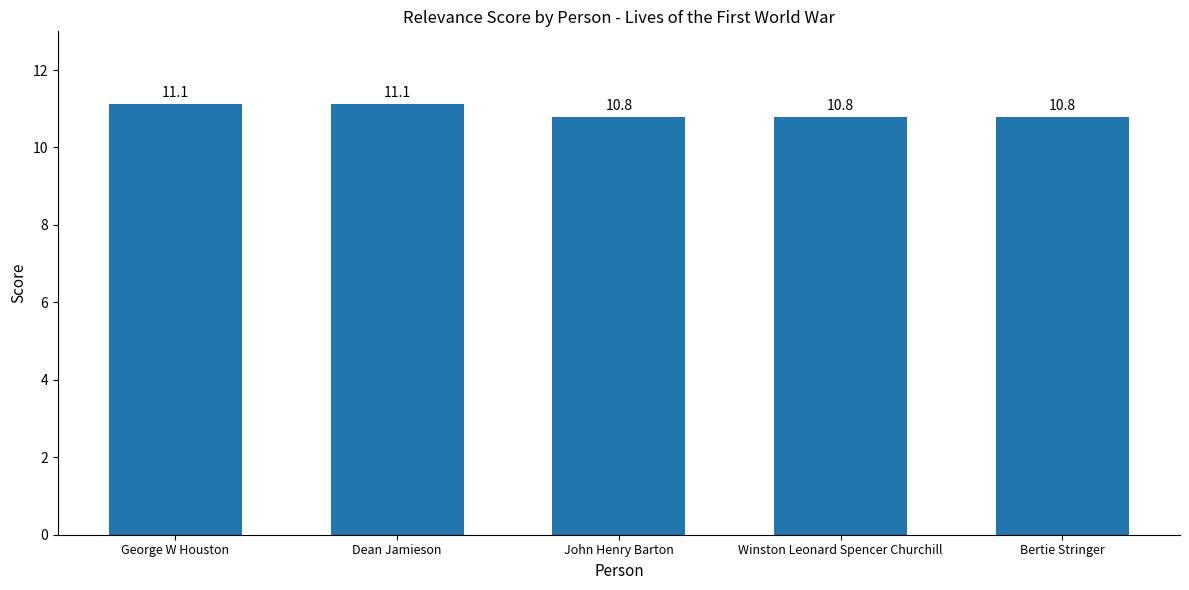

Between John Henry Barton and George W Houston, which is larger?

George W Houston